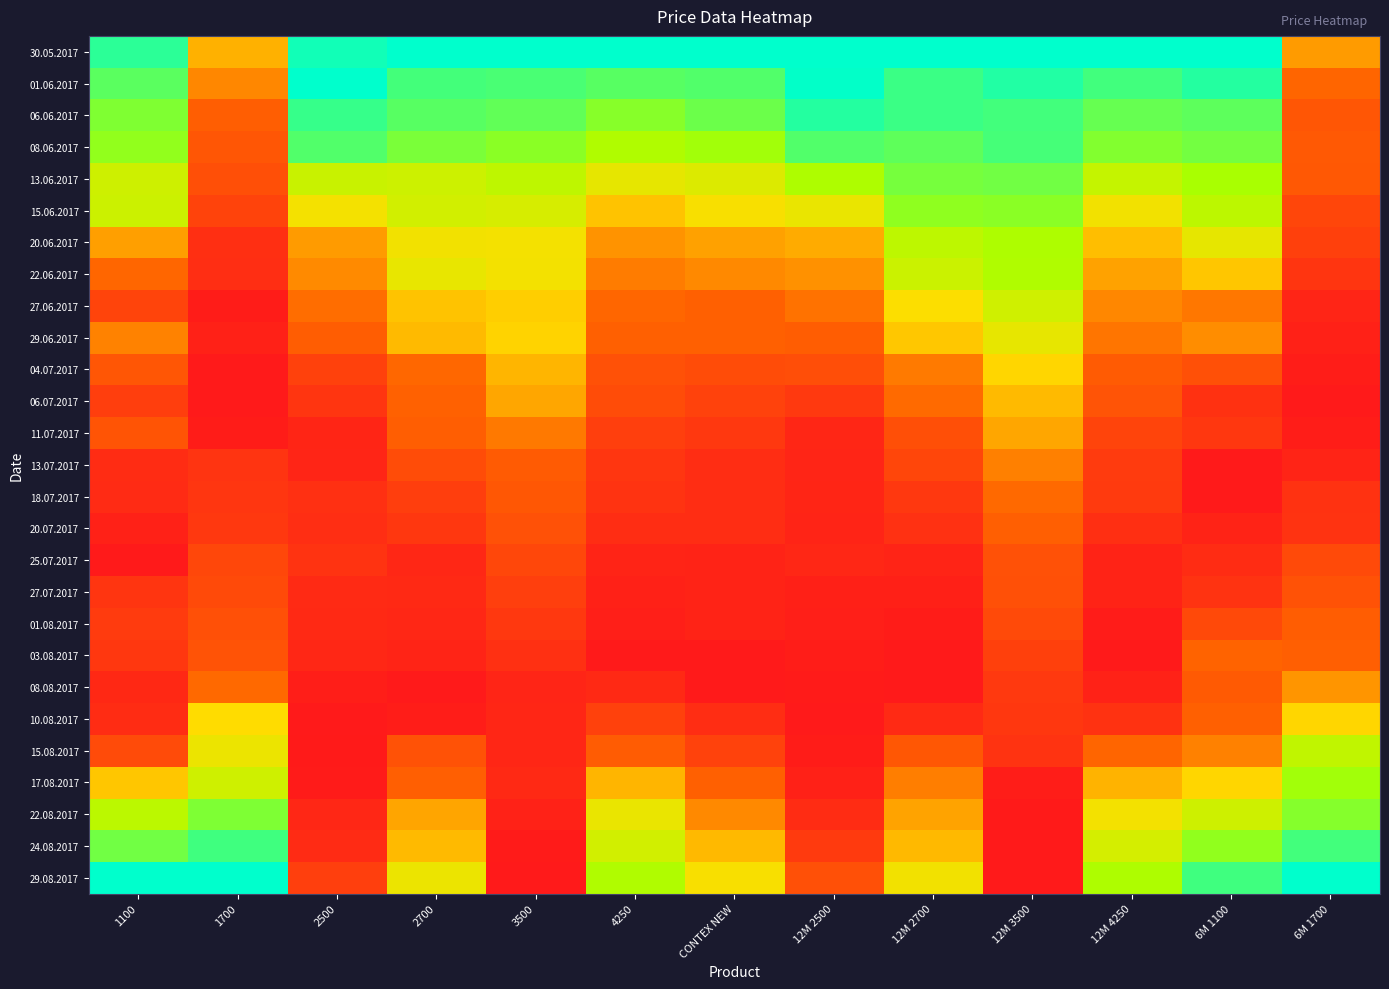

Rank the series at 1700 from lowest to highest value.

04.07.2017, 06.07.2017, 27.06.2017, 11.07.2017, 29.06.2017, 22.06.2017, 20.06.2017, 13.07.2017, 18.07.2017, 20.07.2017, 15.06.2017, 25.07.2017, 27.07.2017, 13.06.2017, 01.08.2017, 03.08.2017, 08.06.2017, 06.06.2017, 08.08.2017, 01.06.2017, 30.05.2017, 10.08.2017, 15.08.2017, 17.08.2017, 22.08.2017, 24.08.2017, 29.08.2017